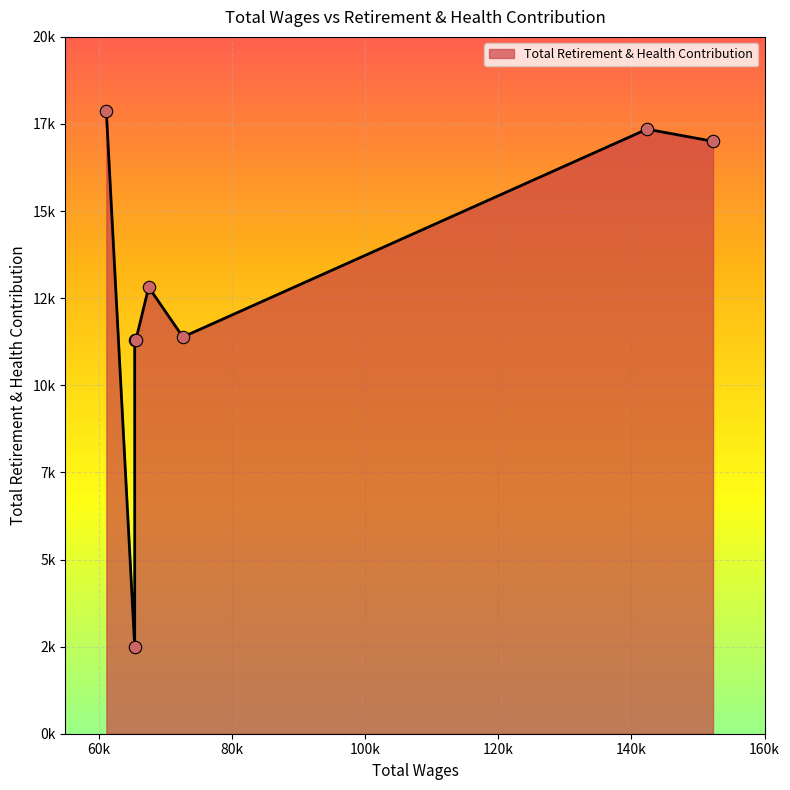

Between 67510.0 and 152262.0, which is larger?

152262.0